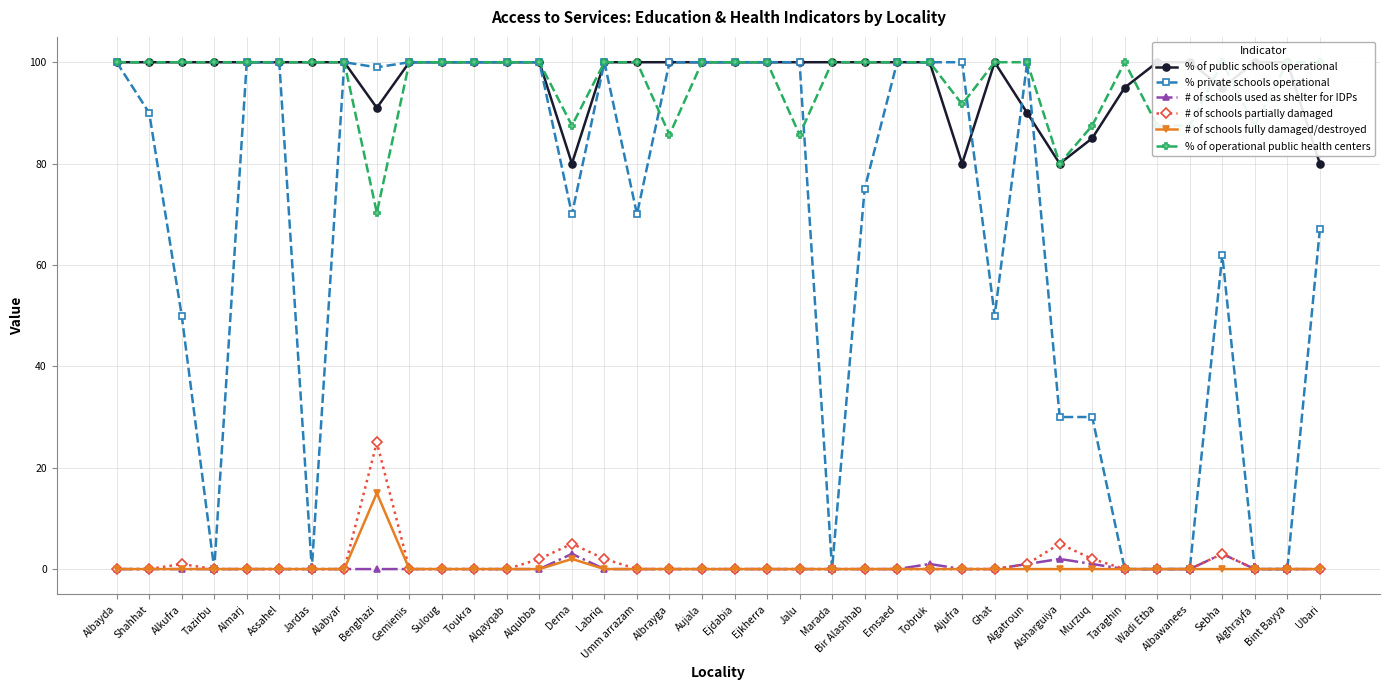

True or false: % private schools operational and # of schools partially damaged cross at least once.

False